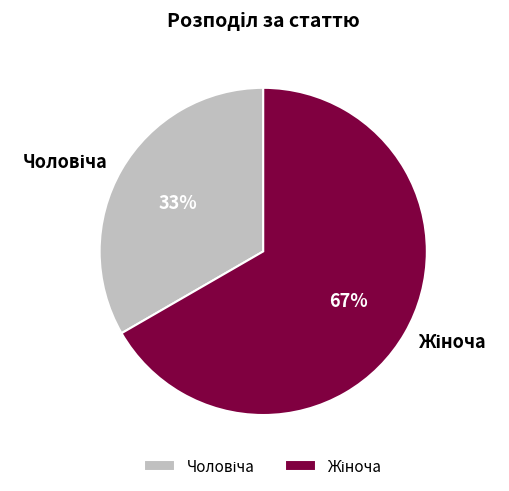

To the nearest percent, what is the average slice percentage?

50%